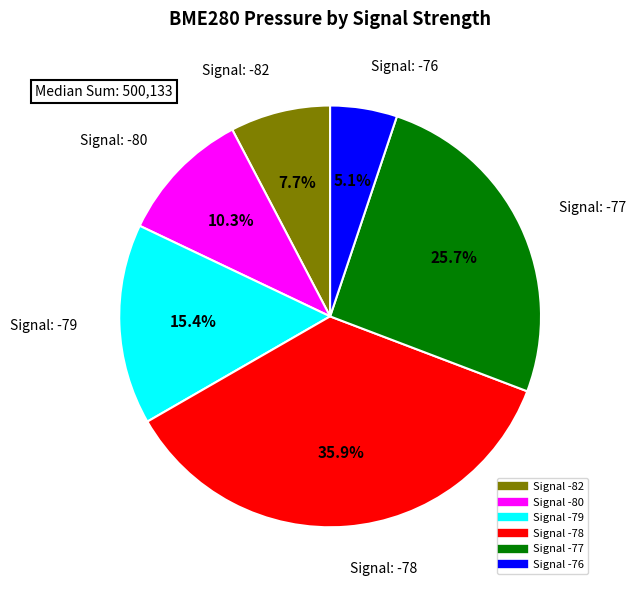

Is there any slice that represents more than half of the pie?

No